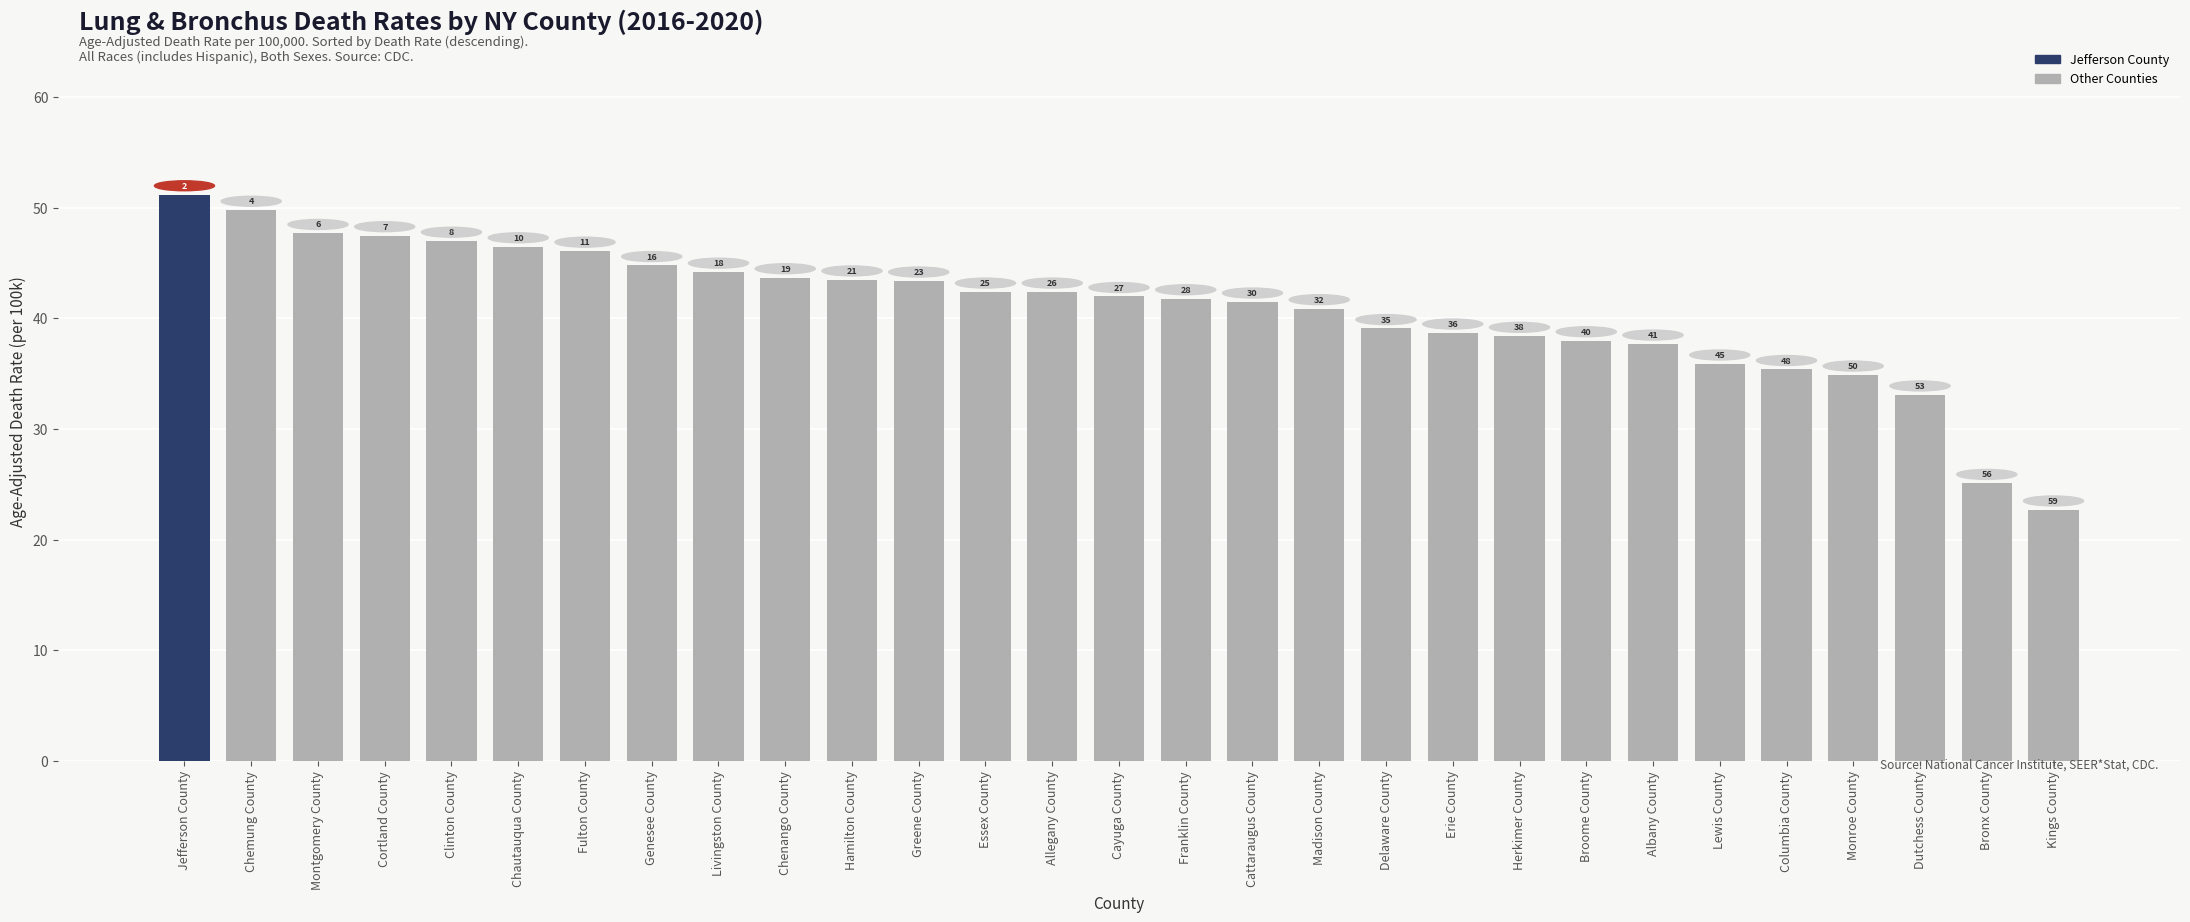

Which has a higher value, Columbia County or Chemung County?

Chemung County